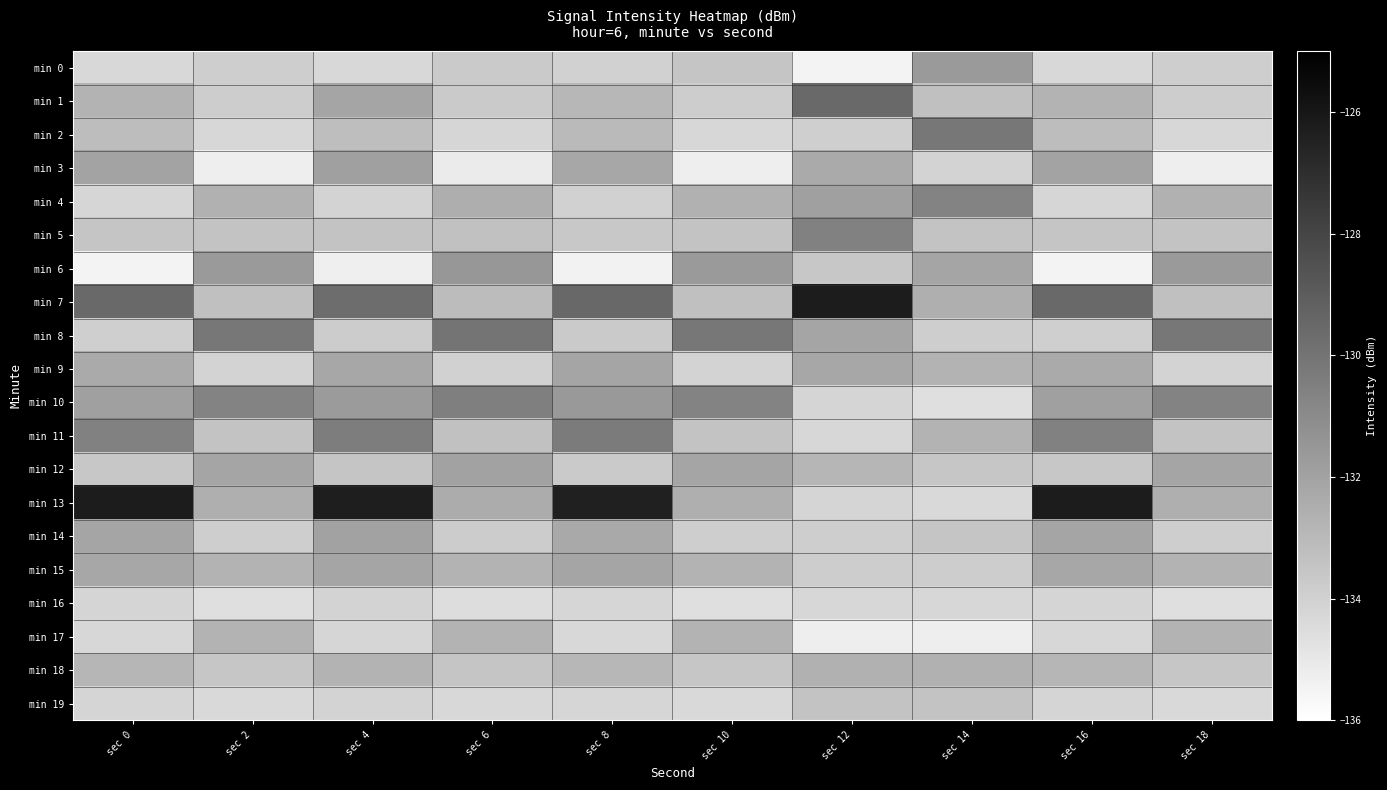

At which category does the chart reach its minimum across all series?

sec 12